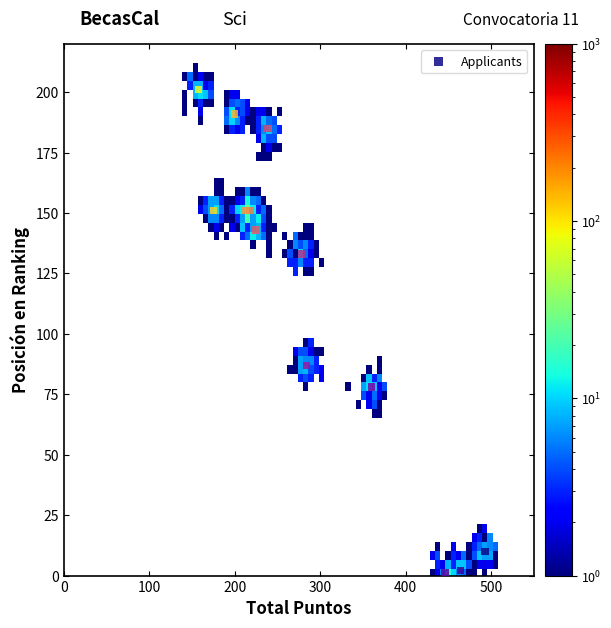

What Y value in the scatter plot is closest to 101?

87